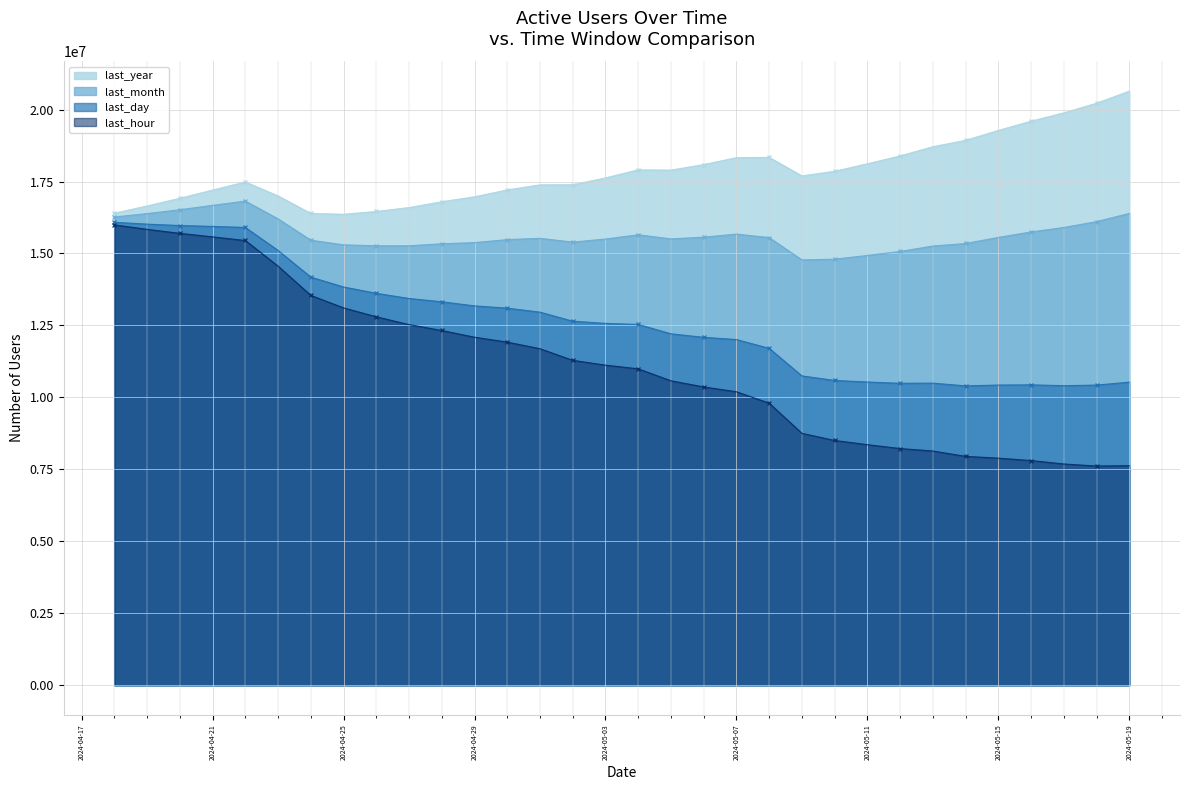

How many lines are shown in the chart?

4